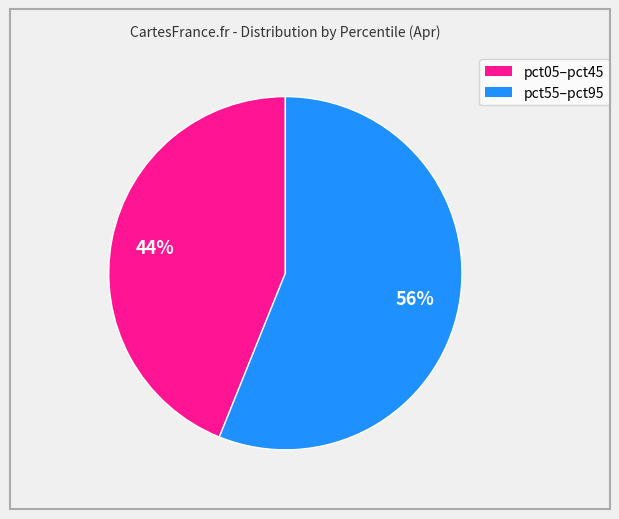

To the nearest percent, what is the average slice percentage?

50%